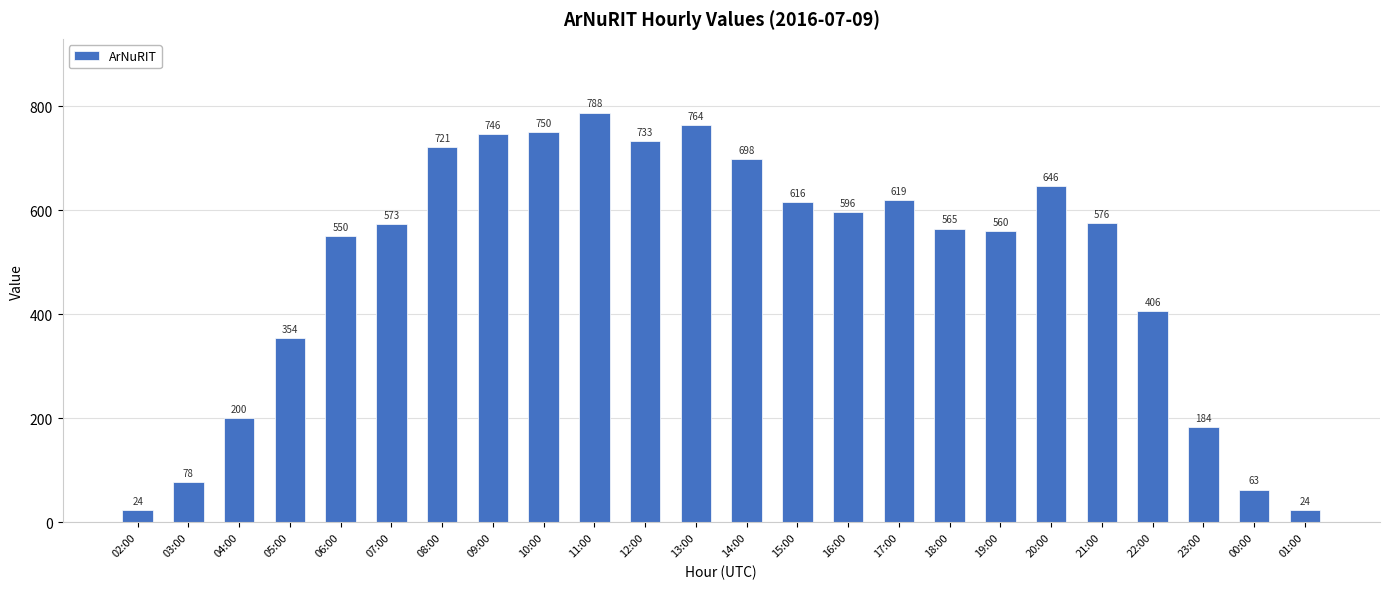

The chart shows a value of 63 at 00:00. True or false?

True